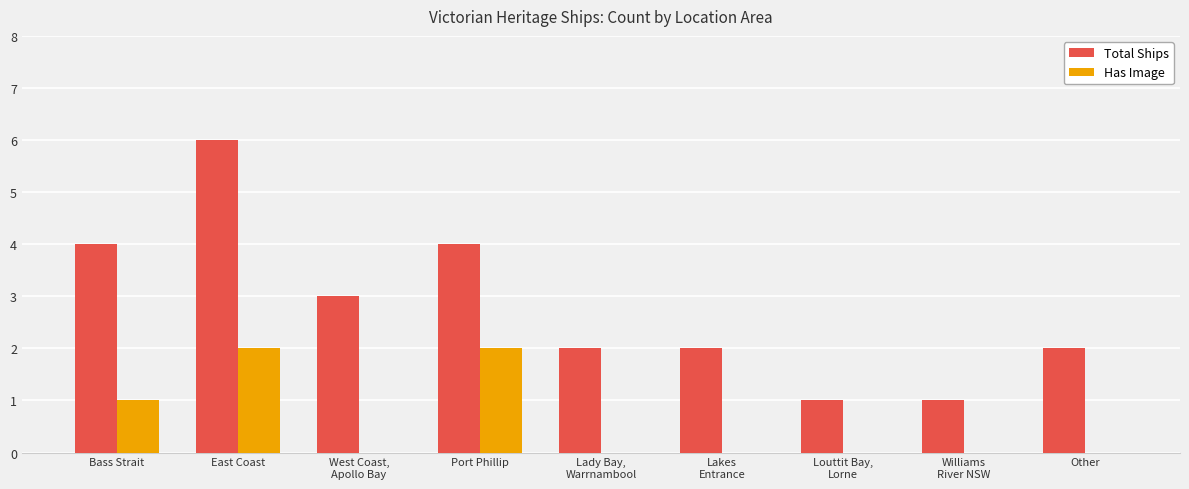

Count the Total Ships values in the range 2 to 4.

6